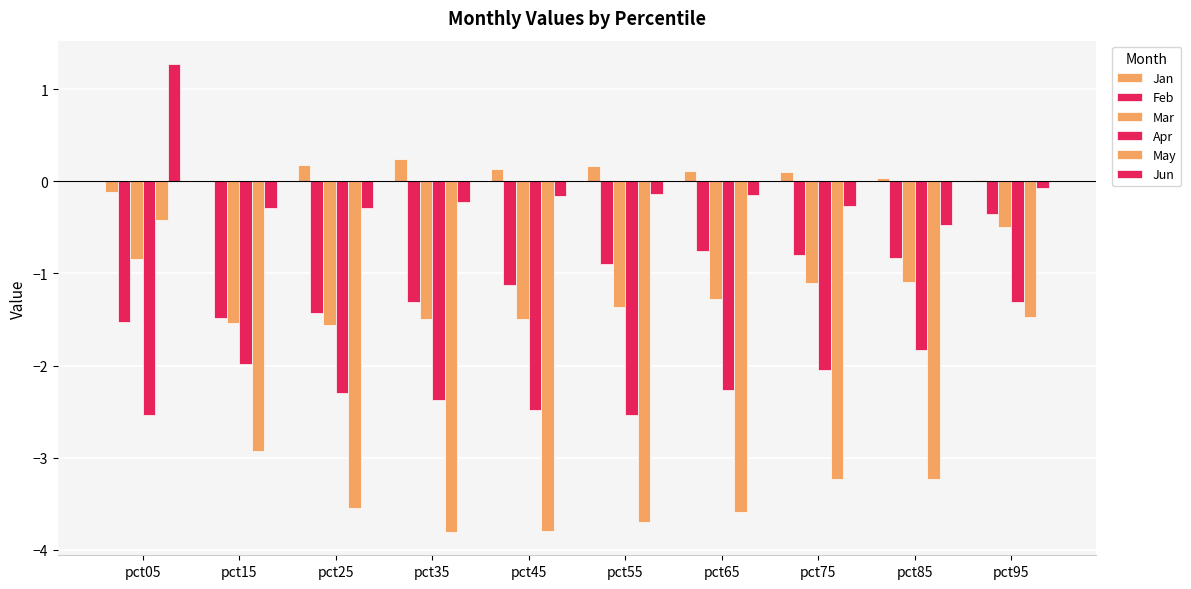

What is the total value across all series at pct35?

-9.0